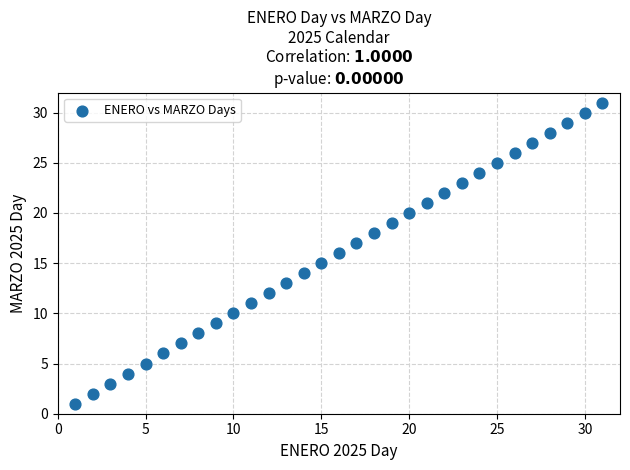

What is the range of Y values (max minus min)?

30